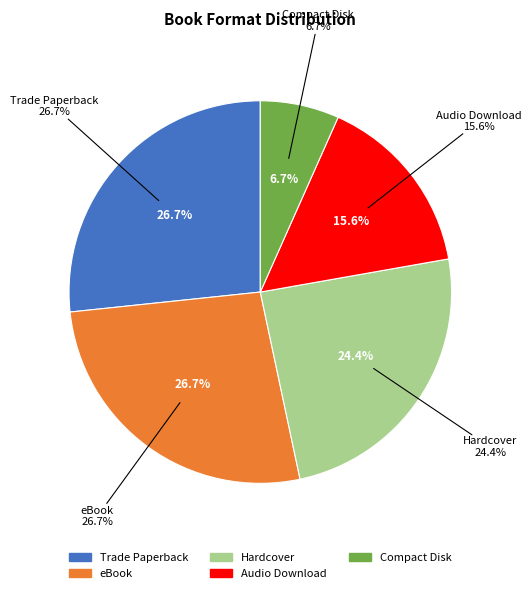

What is the ratio of the value at Audio Download to the value at Compact Disk?

2.3